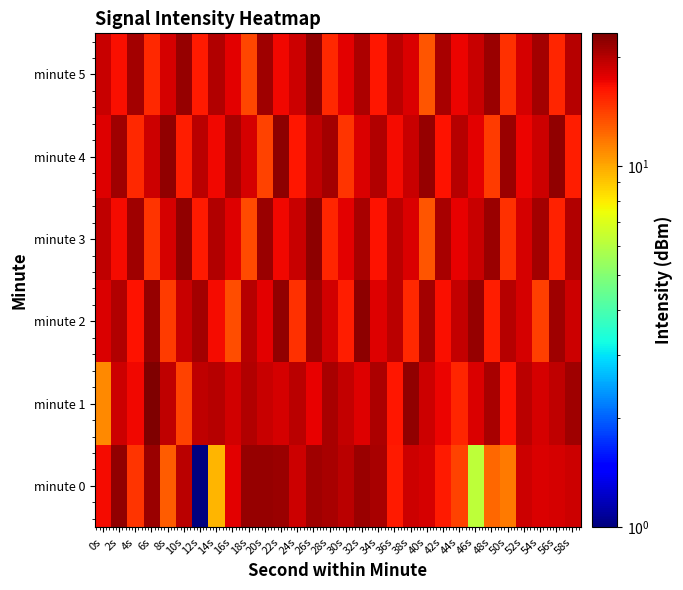

Reading left to right, what are all the values shown in this chart?

minute 0: 0s=16.7	2s=22.1	4s=14.7	6s=21.6	8s=12.9	10s=19.8	12s=1.0	14s=9.5	16s=17.7	18s=21.6	20s=21.8	22s=21.5	24s=18.8	26s=21.1	28s=20.8	30s=19.7	32s=21.4	34s=20.7	36s=16.0	38s=18.8	40s=18.3	42s=15.9	44s=14.0	46s=6.2	48s=12.4	50s=11.6	52s=18.9	54s=18.1	56s=18.2	58s=18.7
minute 1: 0s=11.0	2s=18.8	4s=17.0	6s=23.3	8s=19.5	10s=13.9	12s=19.4	14s=20.0	16s=18.4	18s=20.1	20s=19.0	22s=18.3	24s=19.7	26s=17.4	28s=20.6	30s=19.2	32s=17.8	34s=20.4	36s=16.1	38s=21.9	40s=18.7	42s=17.2	44s=15.4	46s=18.0	48s=20.8	50s=16.3	52s=19.6	54s=18.2	56s=19.4	58s=21.1
minute 2: 0s=18.0	2s=20.2	4s=16.4	6s=21.7	8s=14.3	10s=19.1	12s=20.9	14s=16.8	16s=13.4	18s=20.0	20s=17.7	22s=22.1	24s=14.9	26s=21.3	28s=18.6	30s=15.8	32s=22.4	34s=17.9	36s=19.7	38s=15.2	40s=21.0	42s=16.6	44s=19.3	46s=21.8	48s=15.7	50s=19.9	52s=18.4	54s=14.1	56s=21.2	58s=18.8
minute 3: 0s=19.4	2s=16.7	4s=21.1	6s=14.6	8s=18.2	10s=21.9	12s=16.0	14s=20.3	16s=17.8	18s=13.7	20s=21.4	22s=17.1	24s=18.9	26s=22.2	28s=15.4	30s=17.7	32s=20.6	34s=16.3	36s=19.8	38s=18.1	40s=13.2	42s=20.8	44s=17.4	46s=19.1	48s=21.6	50s=14.9	52s=18.3	54s=21.0	56s=15.6	58s=20.1
minute 4: 0s=17.9	2s=21.2	4s=15.3	6s=18.7	8s=22.0	10s=15.8	12s=19.6	14s=16.9	16s=20.7	18s=18.2	20s=14.0	22s=22.3	24s=16.1	26s=19.4	28s=20.9	30s=14.7	32s=18.0	34s=20.2	36s=16.8	38s=19.0	40s=21.7	42s=16.4	44s=19.9	46s=17.6	48s=14.3	50s=21.5	52s=17.2	54s=18.8	56s=22.1	58s=15.7
minute 5: 0s=19.1	2s=16.6	4s=21.0	6s=15.2	8s=18.4	10s=21.8	12s=15.9	14s=20.2	16s=17.7	18s=13.8	20s=21.3	22s=17.0	24s=18.8	26s=22.1	28s=15.3	30s=17.6	32s=20.5	34s=16.2	36s=19.7	38s=18.0	40s=13.1	42s=20.7	44s=17.3	46s=19.0	48s=21.5	50s=14.8	52s=18.2	54s=20.9	56s=15.5	58s=20.0